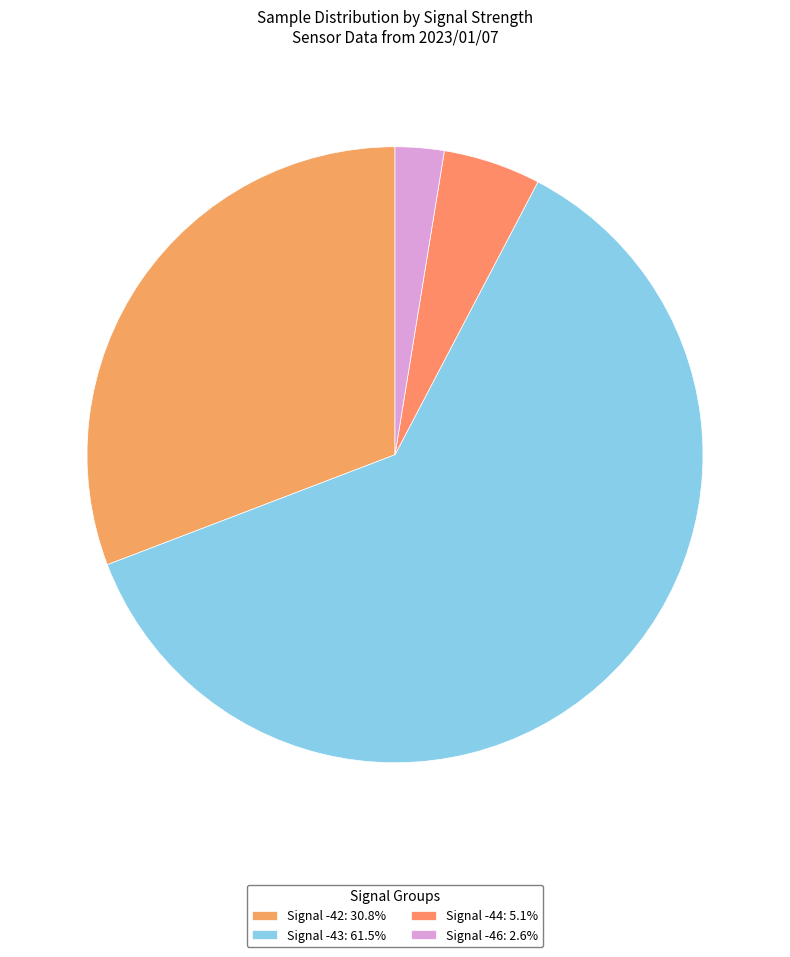

How many segments does this pie chart have?

4